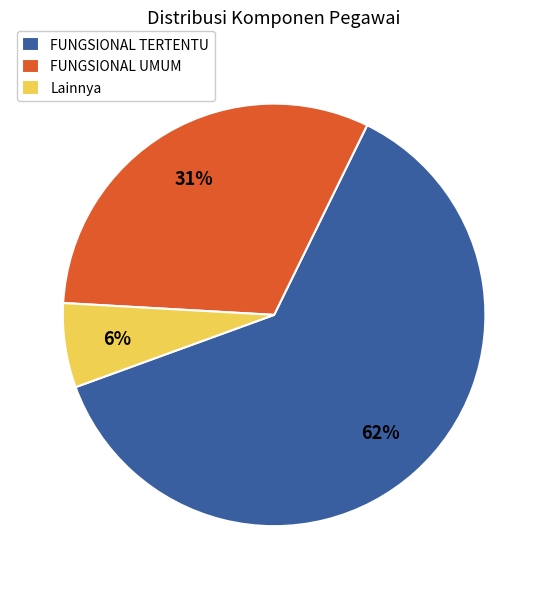

To the nearest percent, what is the average slice percentage?

33%